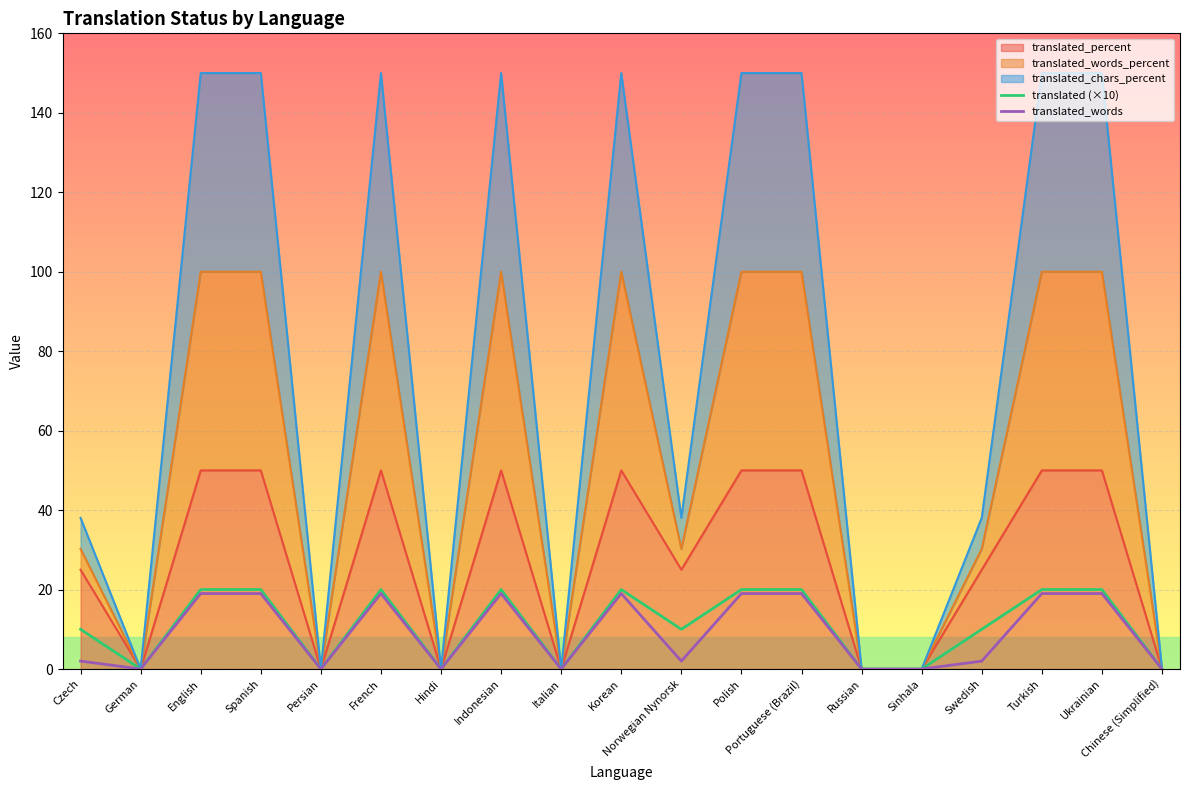

True or false: translated_words and translated (×10) intersect in this chart.

False